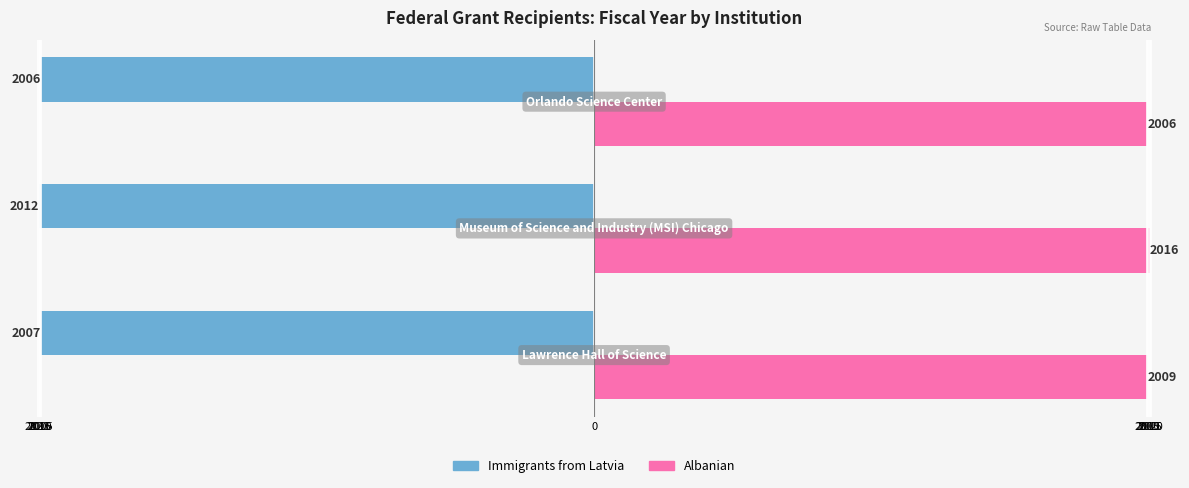

What are all the series names shown in the legend?

Immigrants from Latvia, Albanian